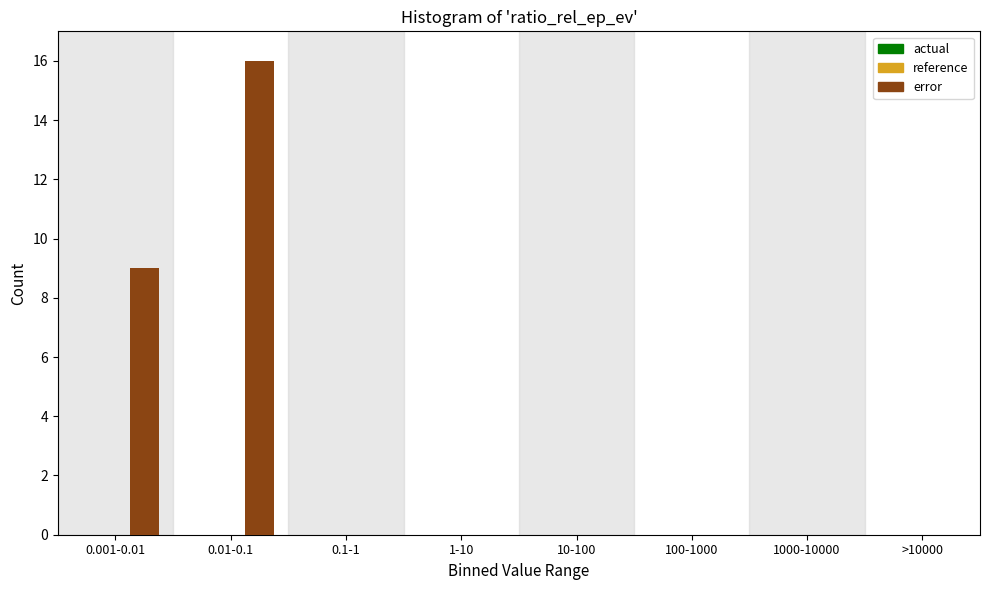

Reading right to left, what are all the values shown in this chart?

>10000=0	1000-10000=0	100-1000=0	10-100=0	1-10=0	0.1-1=0	0.01-0.1=16	0.001-0.01=9